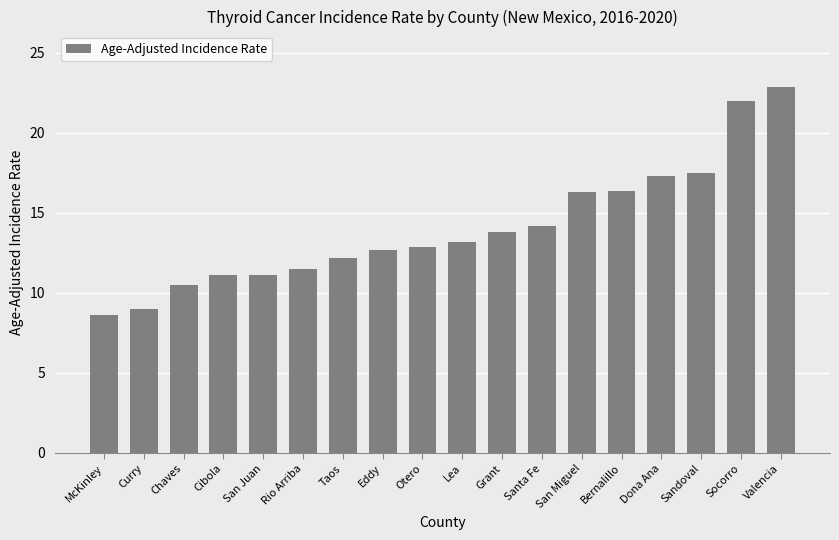

Which has a higher value, Chaves or McKinley?

Chaves